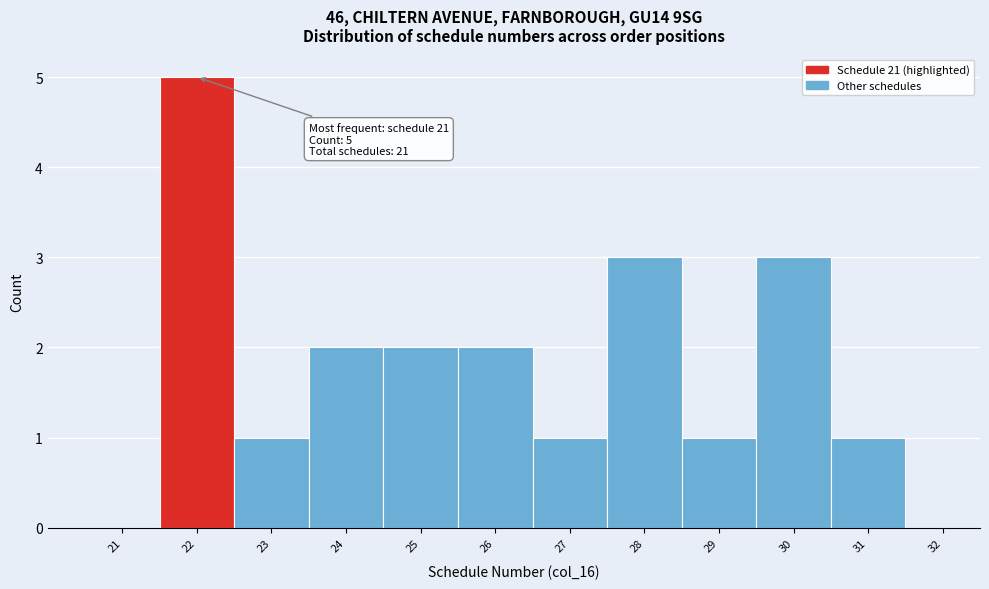

Reading left to right, transcribe all the data shown in this chart.

21=0	22=5	23=1	24=2	25=2	26=2	27=1	28=3	29=1	30=3	31=1	32=0